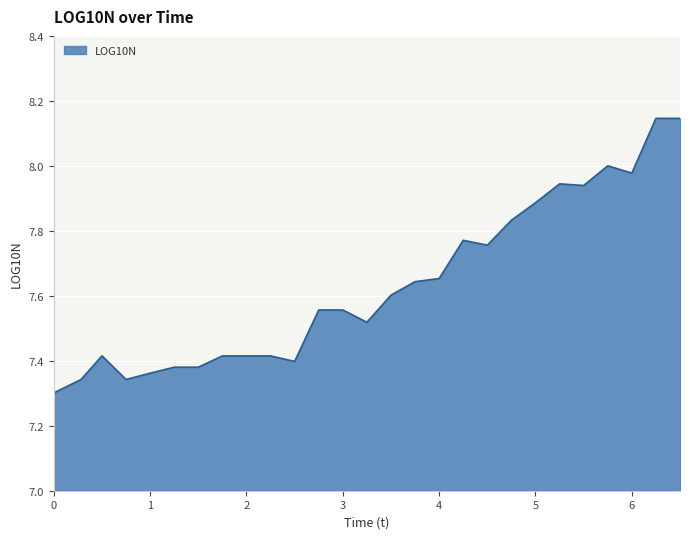

What is the difference between the maximum and minimum values?

0.8